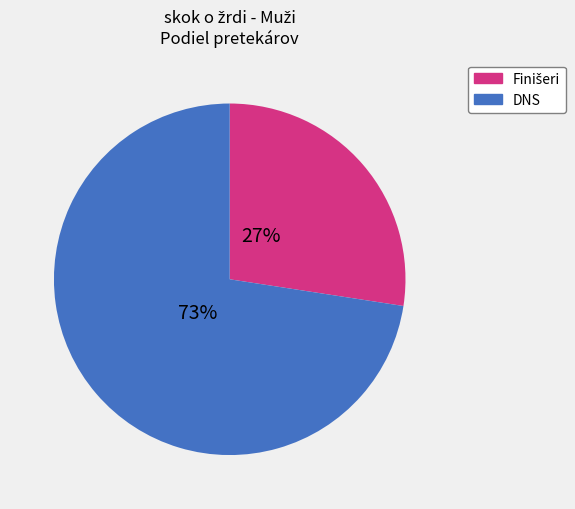

To the nearest percent, what is the average slice percentage?

50%